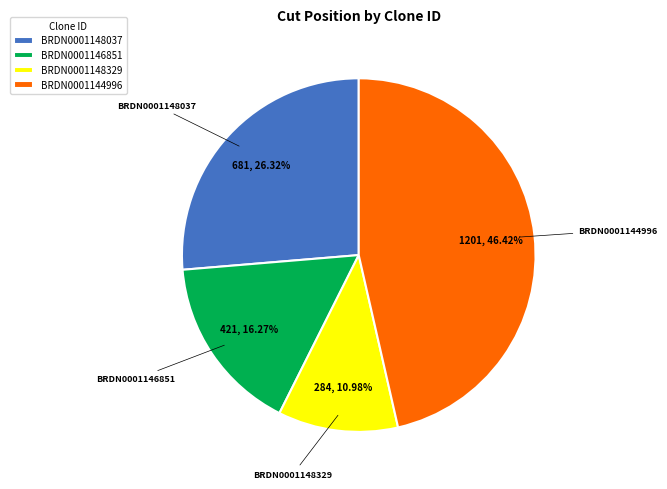

Between BRDN0001148037 and BRDN0001146851, which is larger?

BRDN0001148037